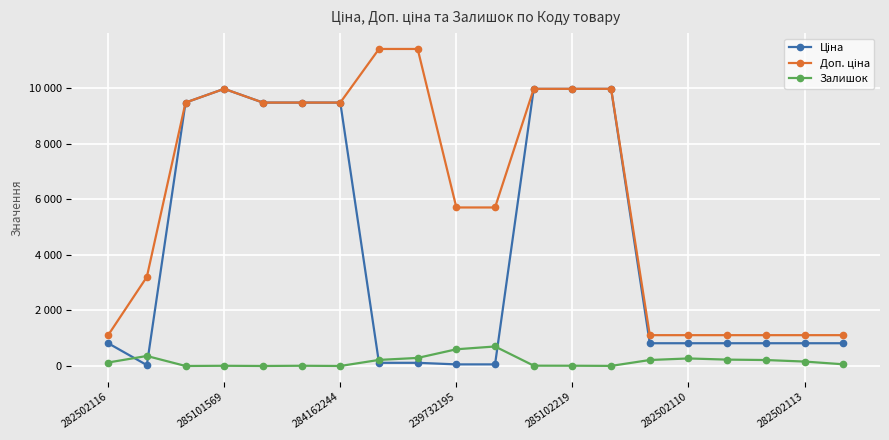

Reading left to right, extract all data points from this chart.

Ціна: 818.5	32.0	9480.1	9975.0	9480.1	9480.1	9480.1	114.1	114.1	57.0	57.0	9975.0	9975.0	9975.0	818.5	818.5	818.5	818.5	818.5	818.5
Доп. ціна: 1109.2	3205.0	9480.1	9975.0	9480.1	9480.1	9480.1	11410.0	11410.0	5705.0	5705.0	9975.0	9975.0	9975.0	1109.2	1109.2	1109.2	1109.2	1109.2	1109.2
Залишок: 125.0	360.0	0.0	7.0	0.0	8.0	0.0	218.0	290.0	601.0	702.0	11.0	9.0	3.0	215.0	271.0	229.0	214.0	159.0	61.0